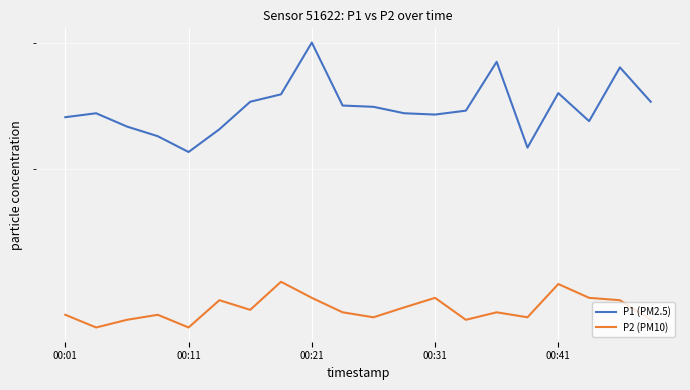

What is the value of the P1 (PM2.5) point at the 13th from the left?

23.8